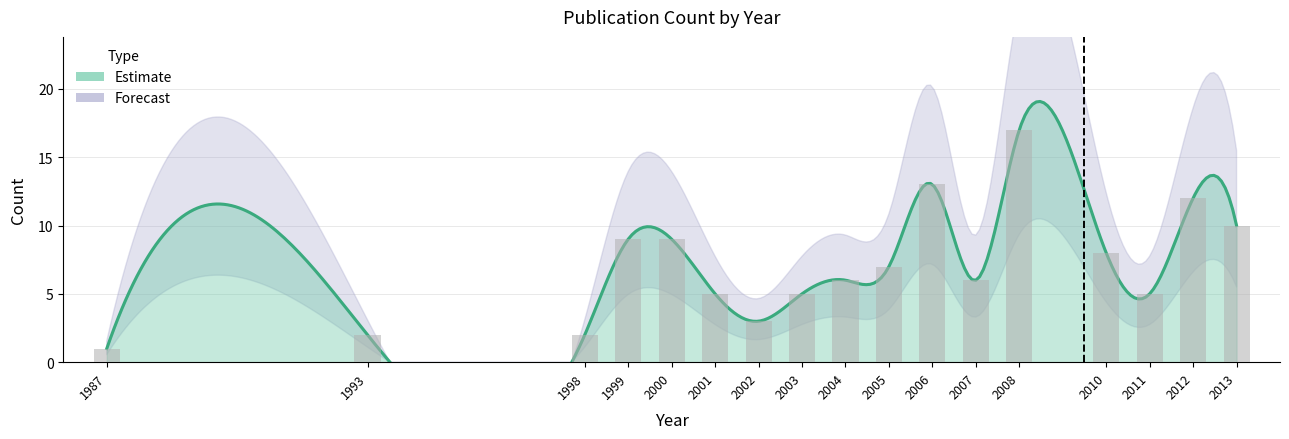

True or false: the data shows 4 at 2002.

False